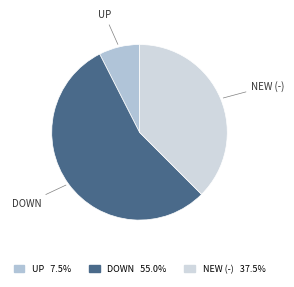

How many segments does this pie chart have?

3